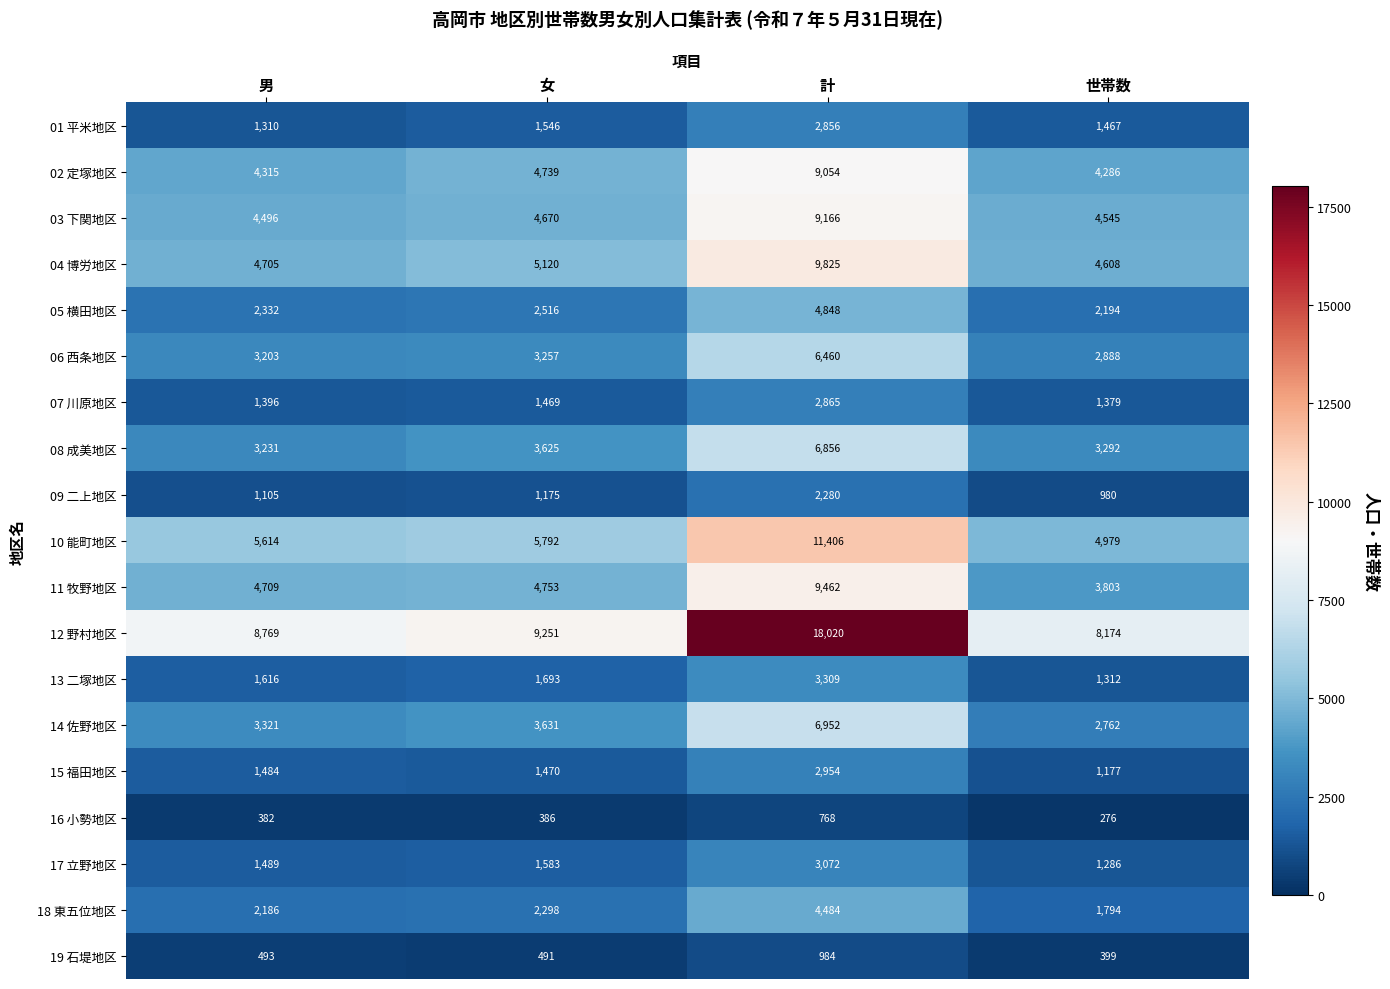

Which category has the lowest value in the 09 二上地区 series?

世帯数